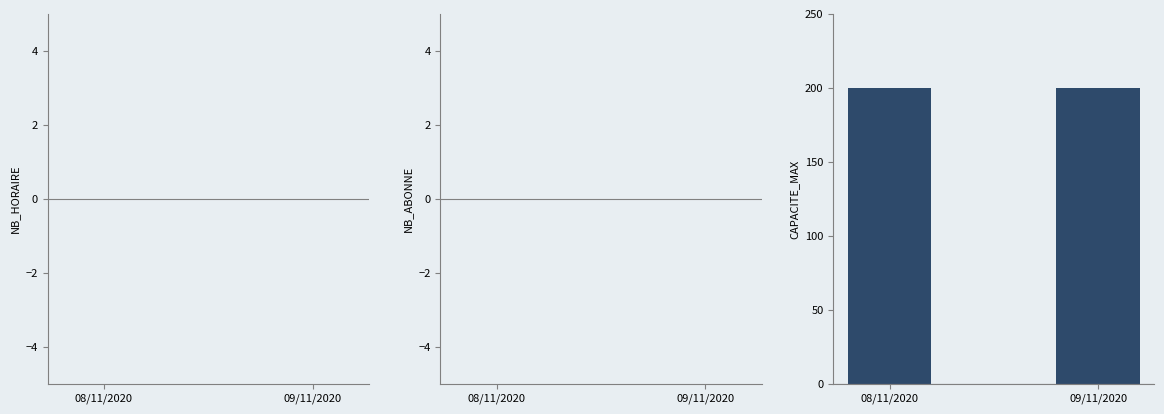

The value of NB_HORAIRE at 09/11/2020 is 0. True or false?

True